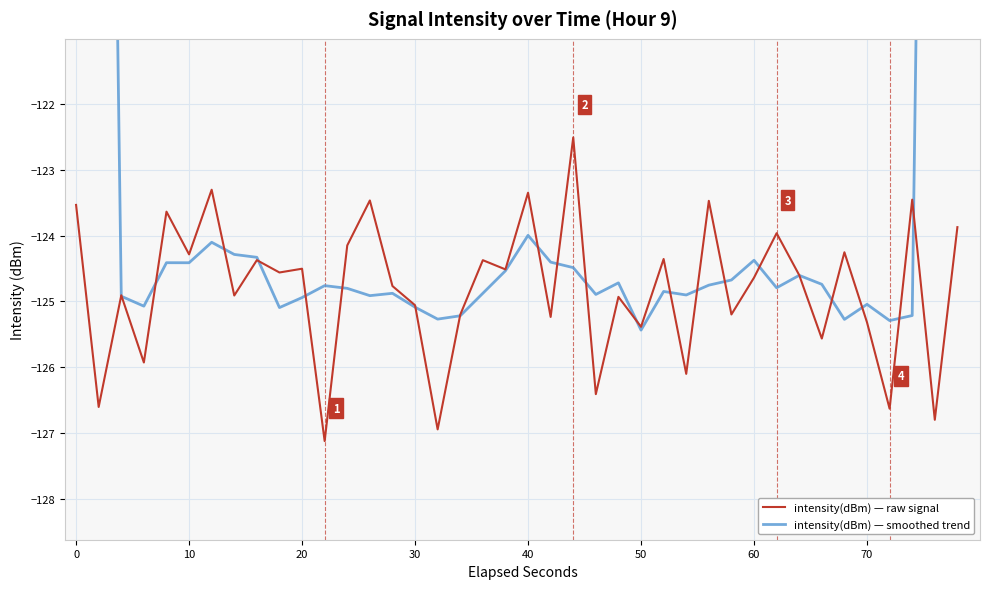

How many distinct data groups are displayed?

2